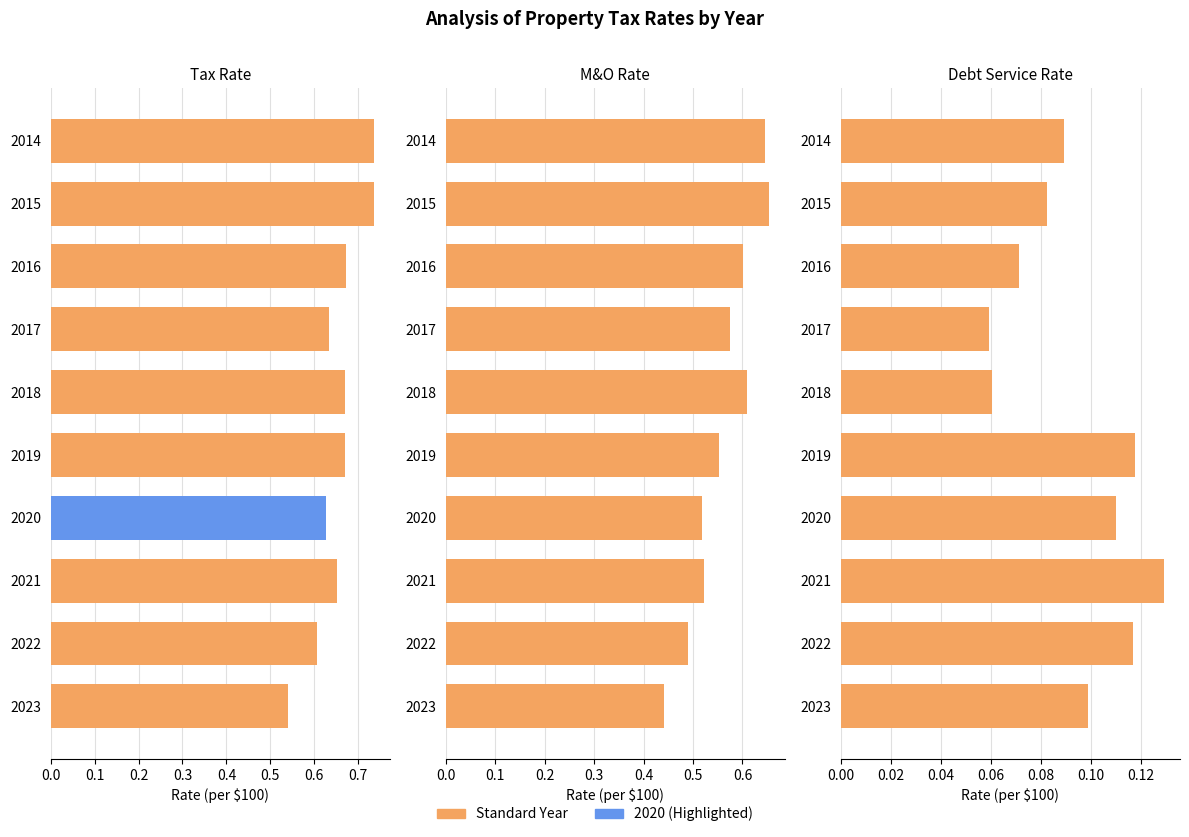

At which category is the sum across all series the highest?

2014